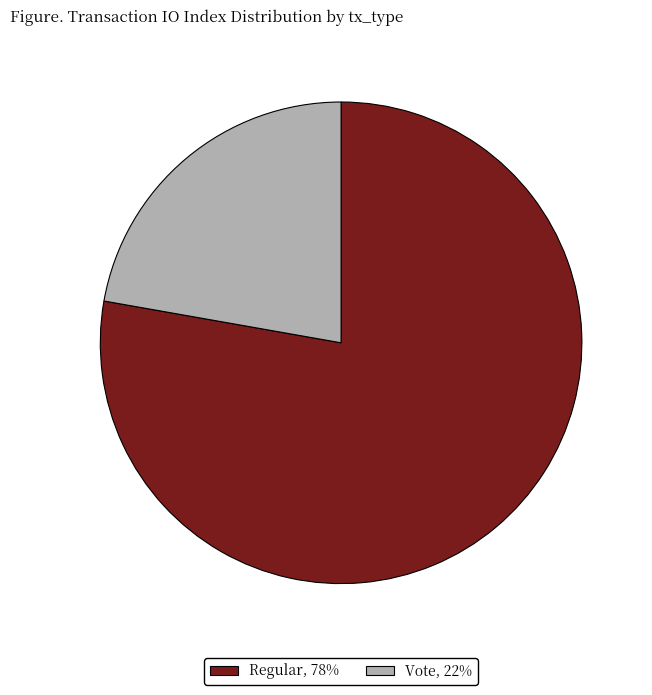

How many slices are in this pie chart?

2